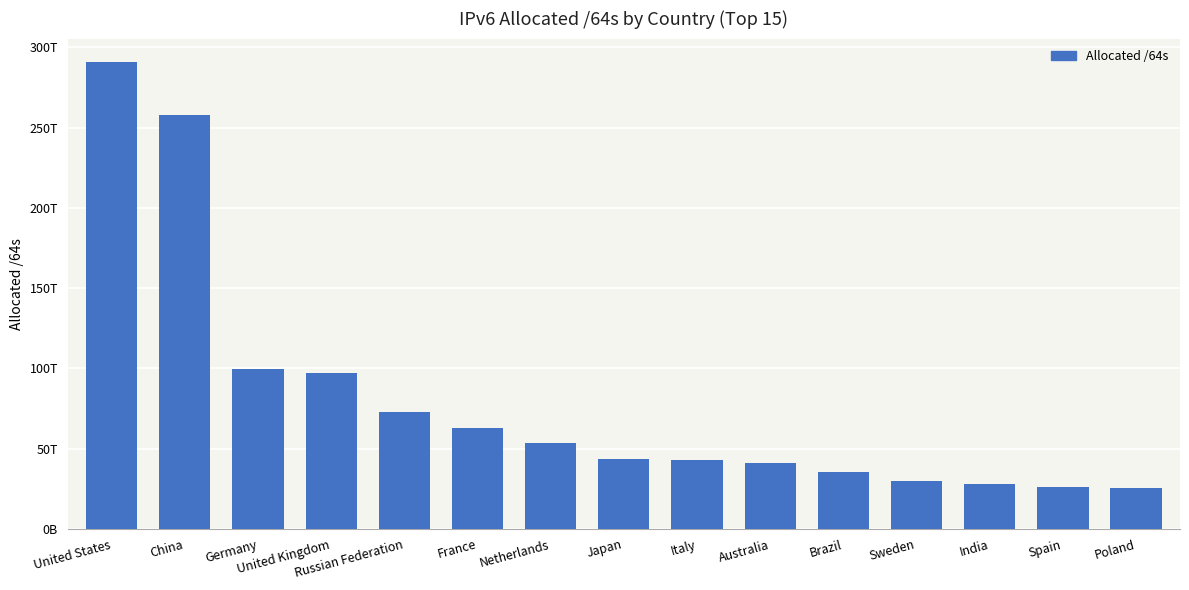

At which label is the value closest to 158246519668736?

Germany